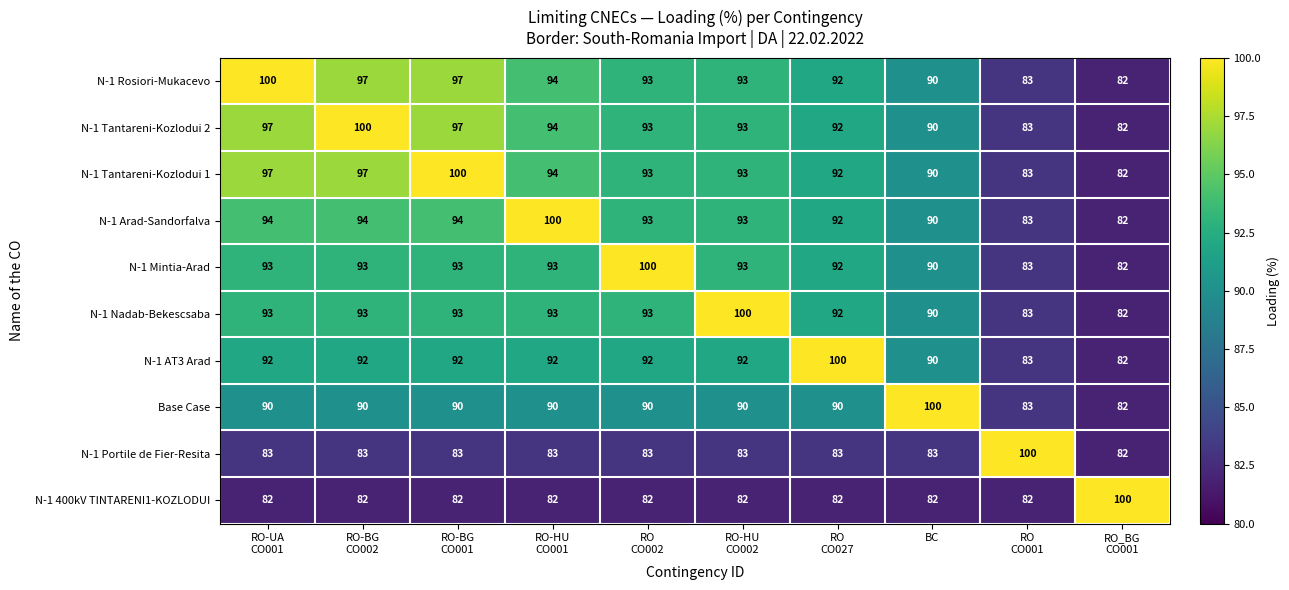

What is the average value of the N-1 Nadab-Bekescsaba series?

91